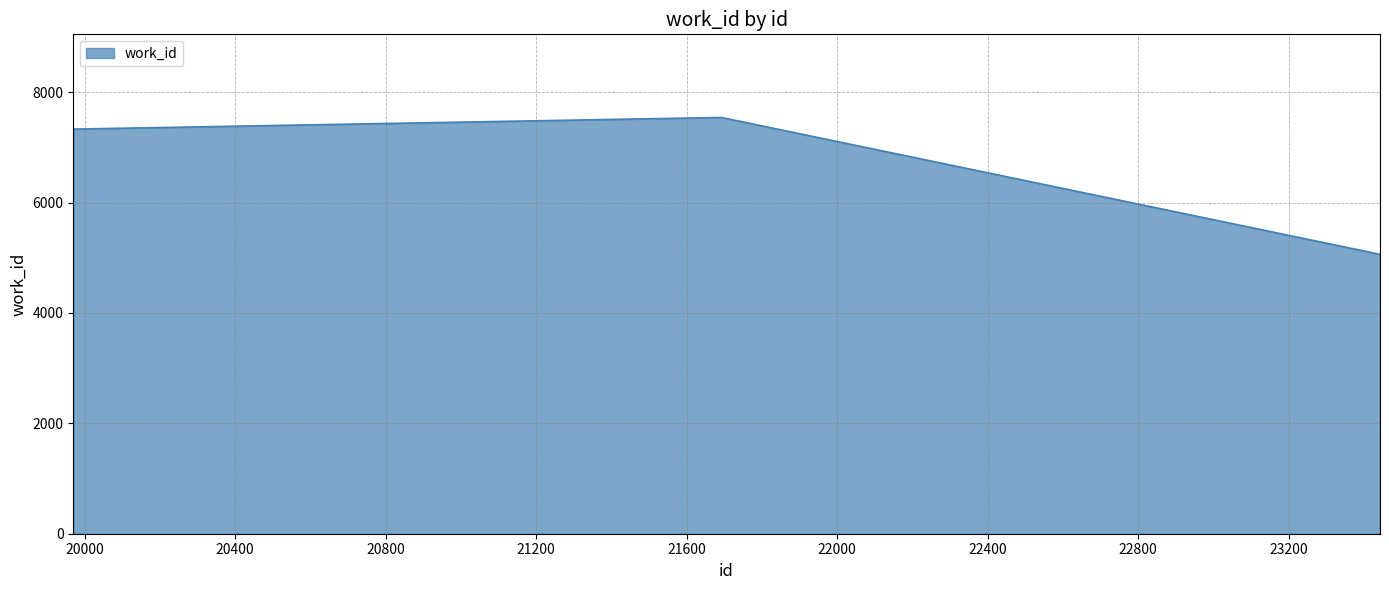

What is the minimum value shown in the chart?

5063